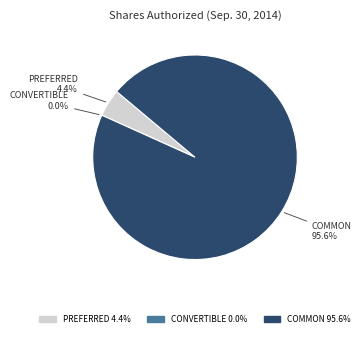

Does any single category account for the majority?

Yes